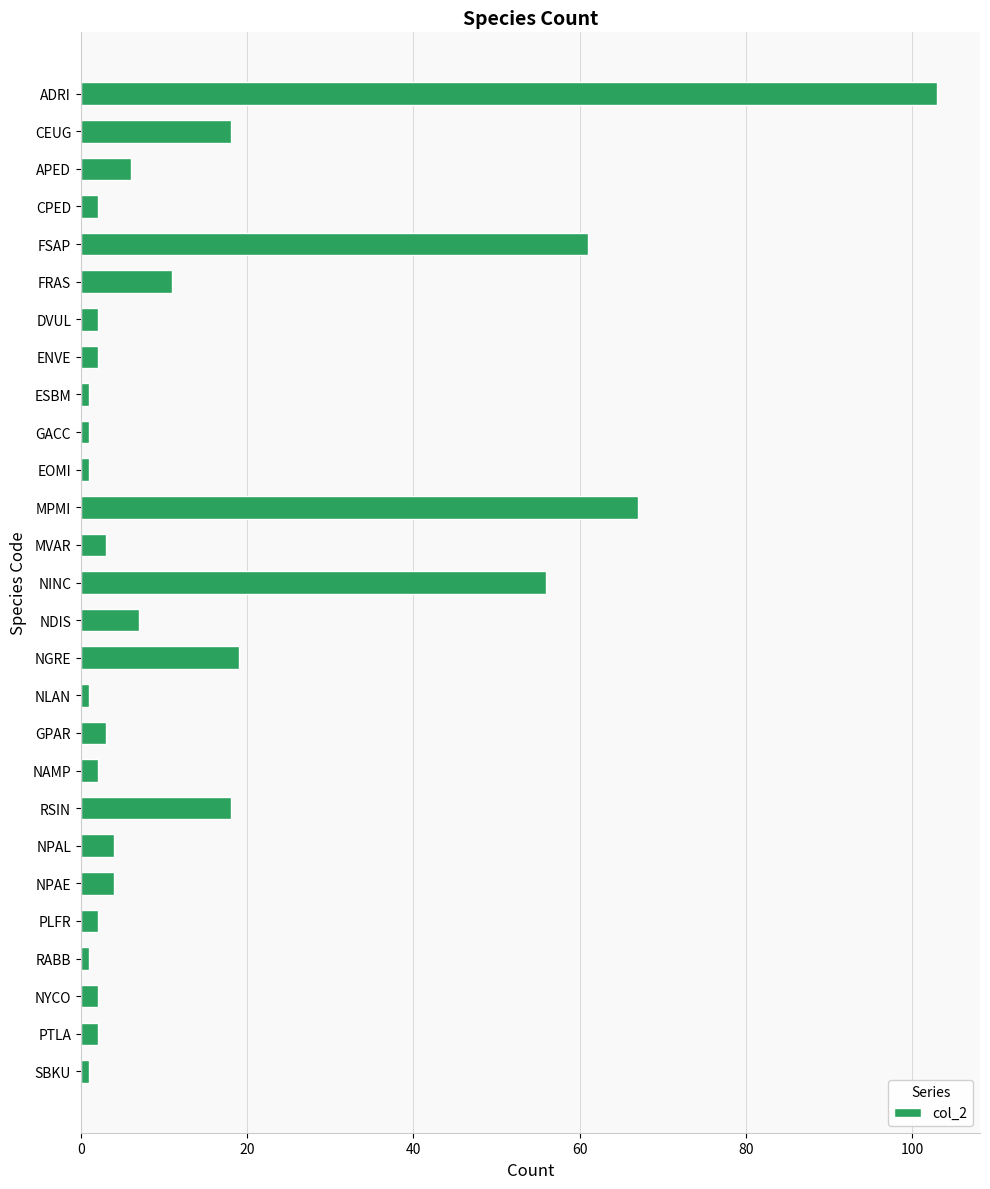

What is the smallest value displayed?

1